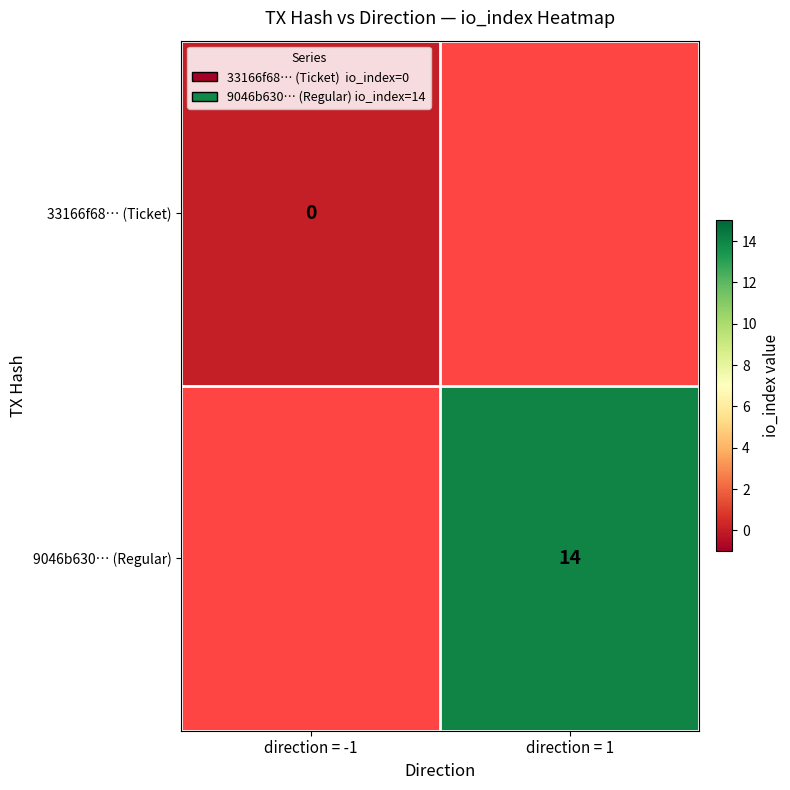

Is it true that 9046b630… (Regular) equals 14 at direction = 1?

True